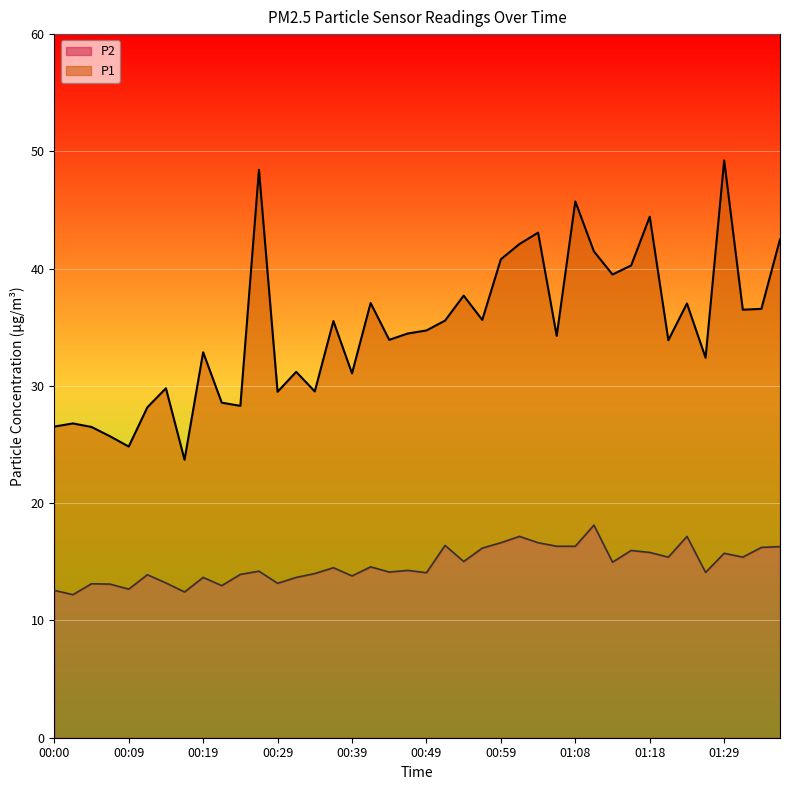

What is the difference between the highest and lowest values at 00:17?

11.3